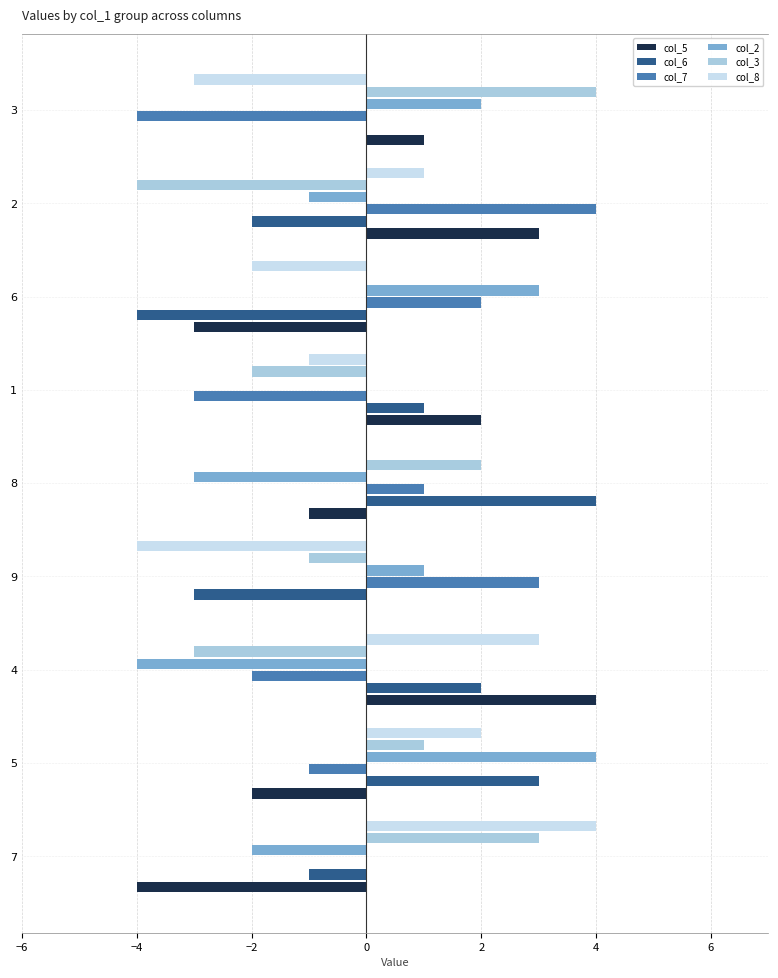

The col_3 series shows -1 at 9. True or false?

True